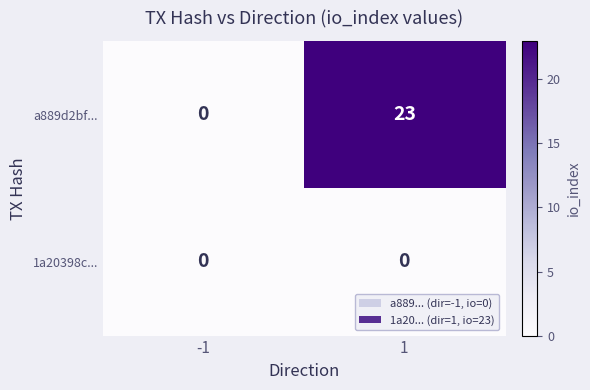

At how many categories does at least one series exceed 22?

1